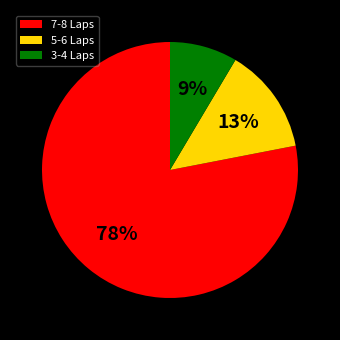

To the nearest percent, what portion does 3-4 Laps represent?

9%